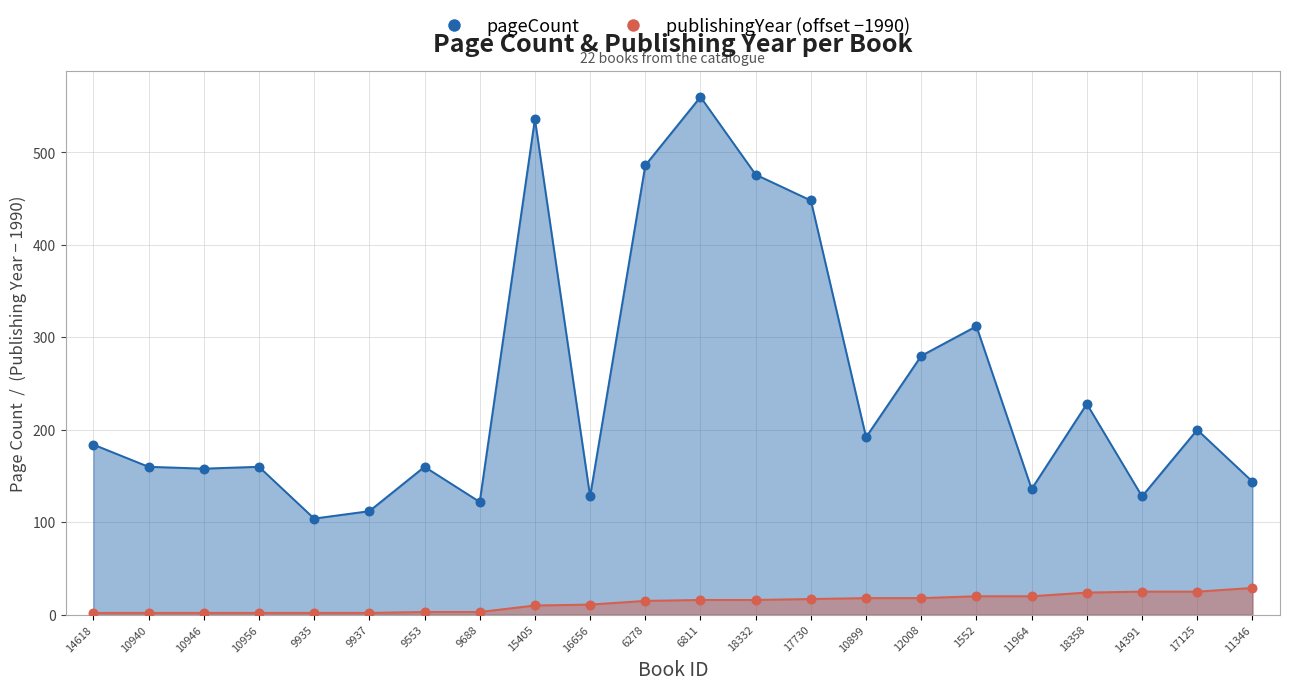

Which series has the largest total across all categories?

pageCount